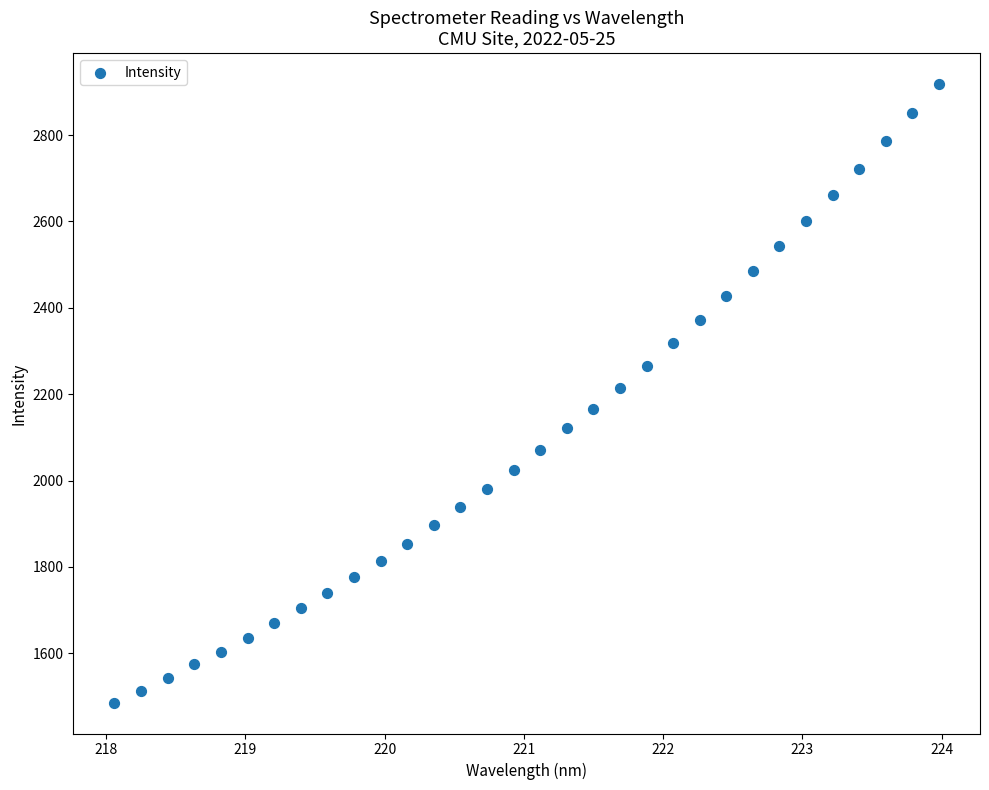

What is the range of Y values (max minus min)?

1432.2